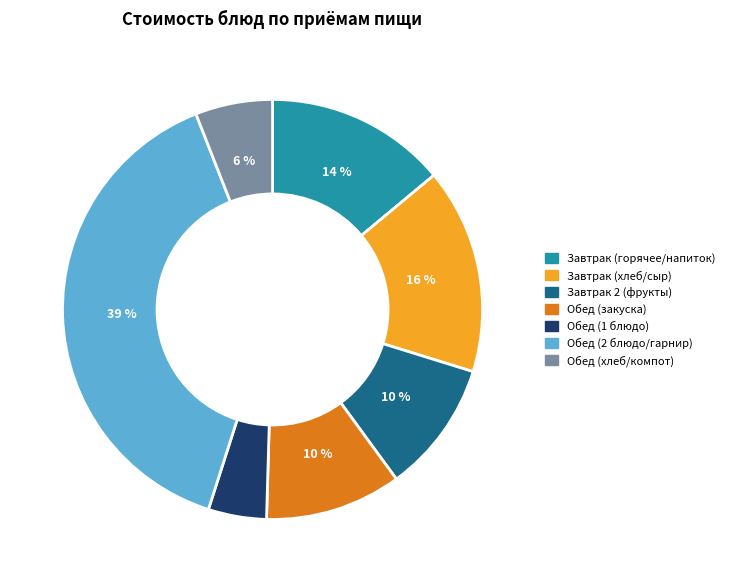

Which slice is the smallest?

Обед (1 блюдо)